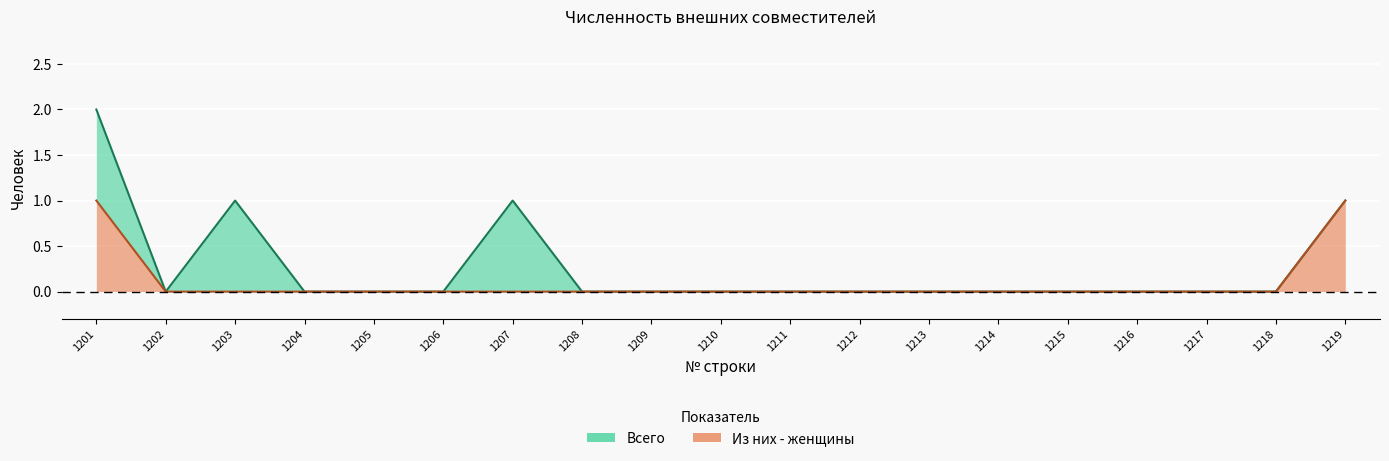

True or false: Из них - женщины and Всего intersect in this chart.

False